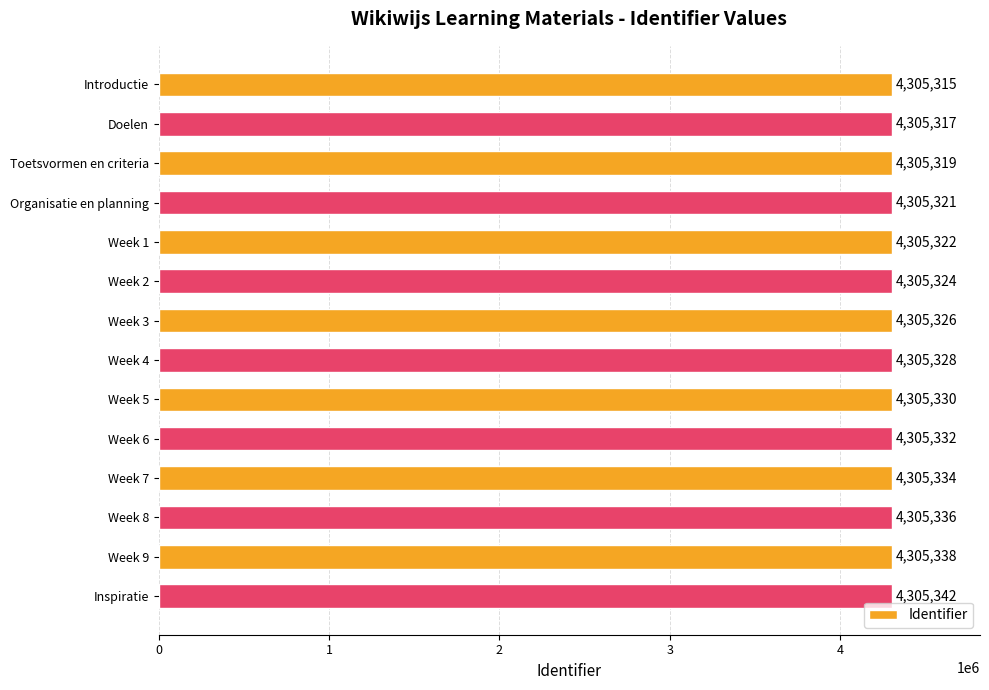

Between Week 2 and Week 8, which is larger?

Week 8